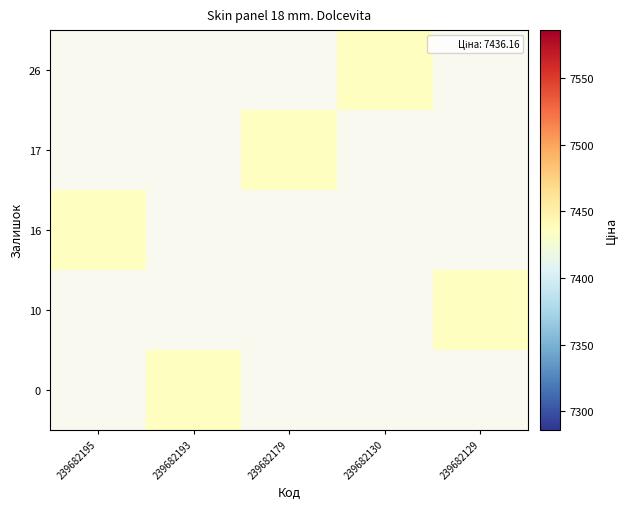

What is the greatest value displayed?

7436.2